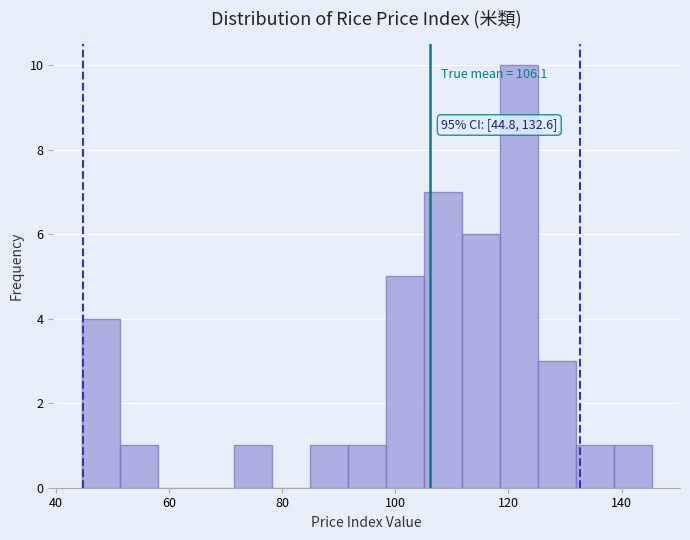

Read against the x-axis, roughly where is the centre of the tallest bar?

122